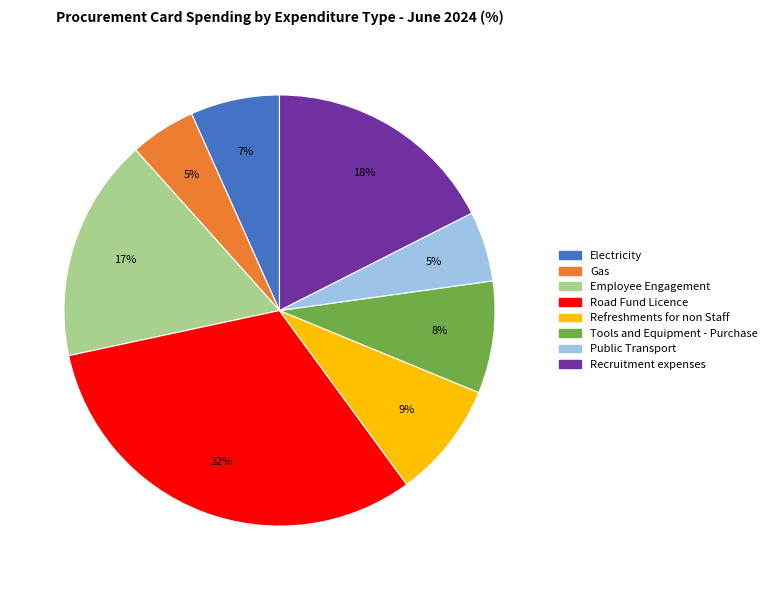

Is it true that Refreshments for non Staff is 9% of the pie?

True